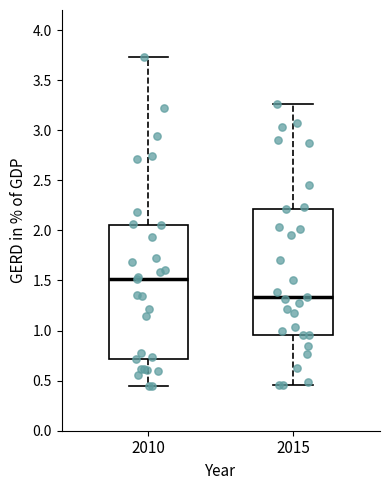

Which box's median line is the highest?

2010